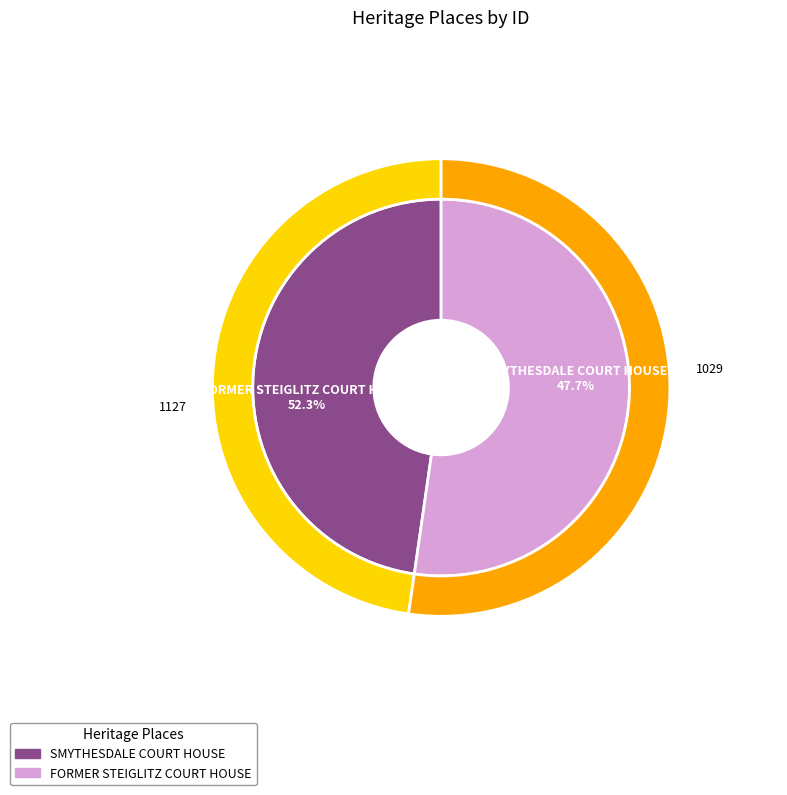

Which category has the smallest portion of the pie?

SMYTHESDALE COURT HOUSE